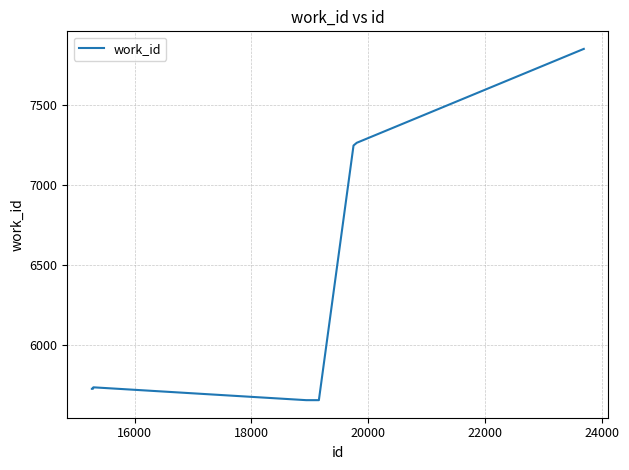

What is the maximum value shown in the chart?

7850